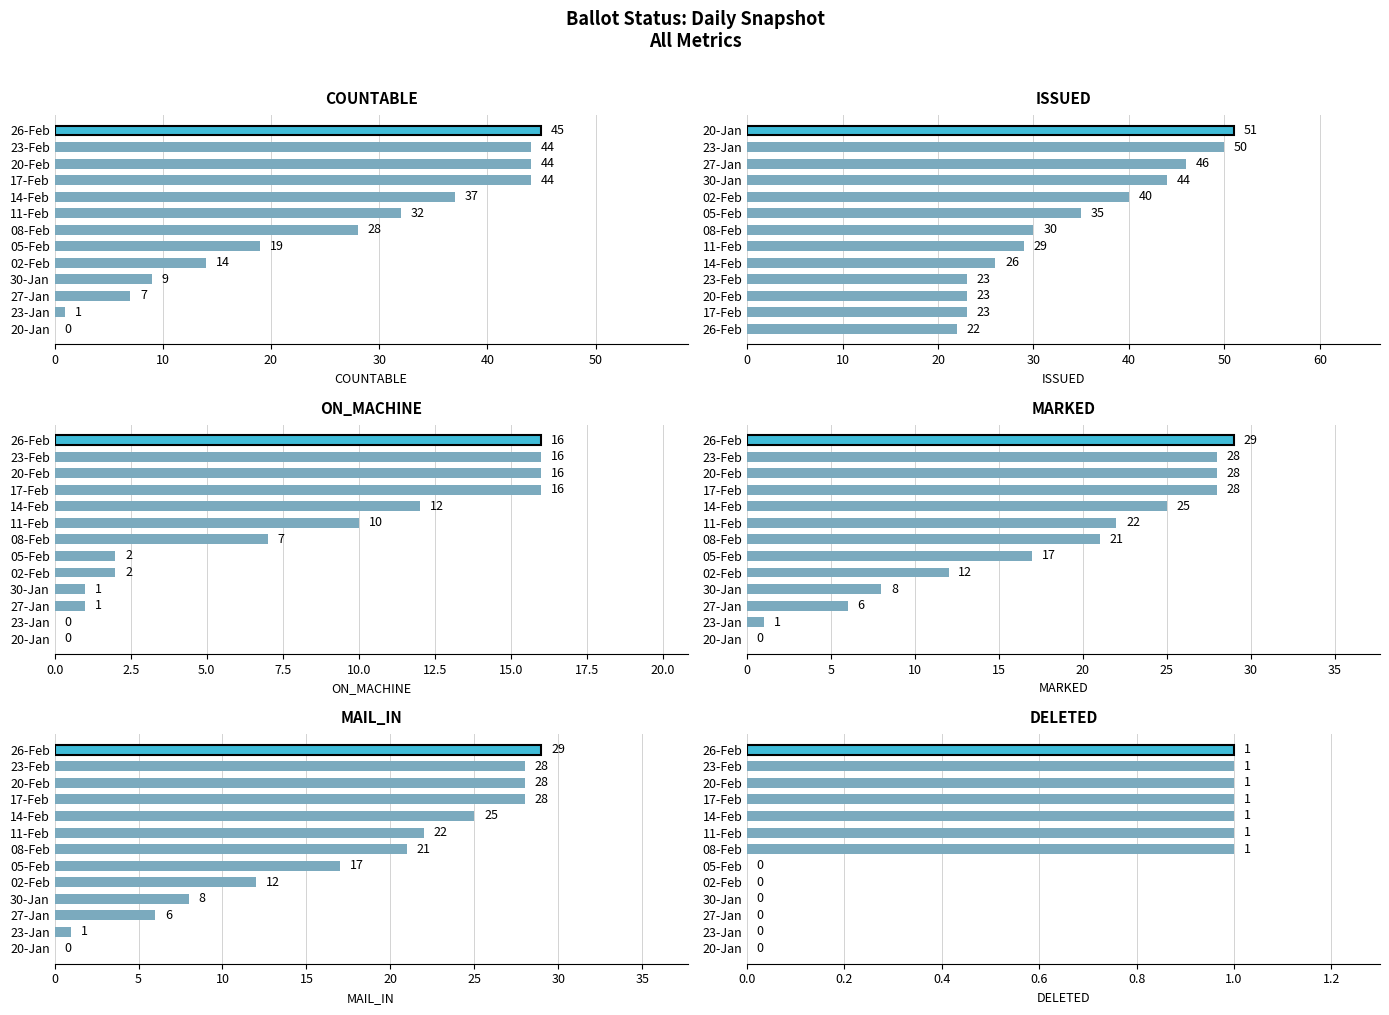

What is the difference between the DELETED values at 11-Feb and 20-Jan?

1